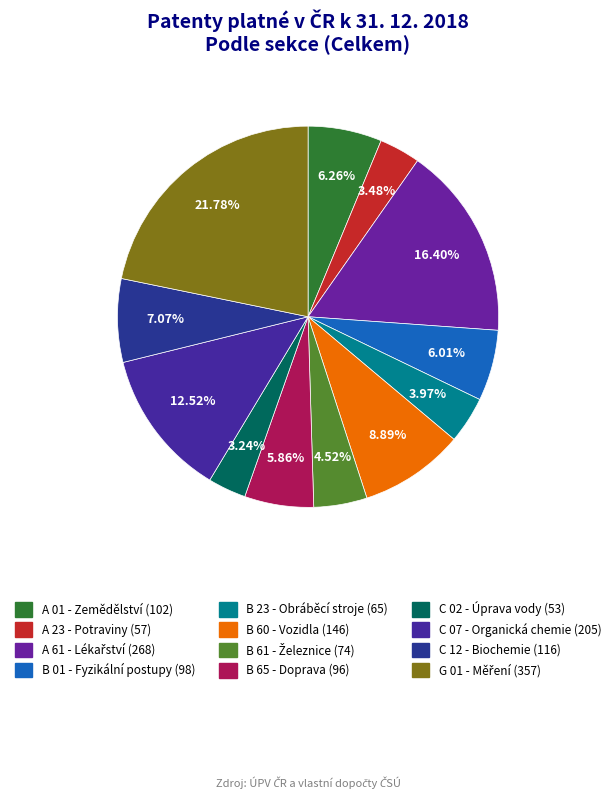

Which slice is the smallest?

C 02 - Úprava vody